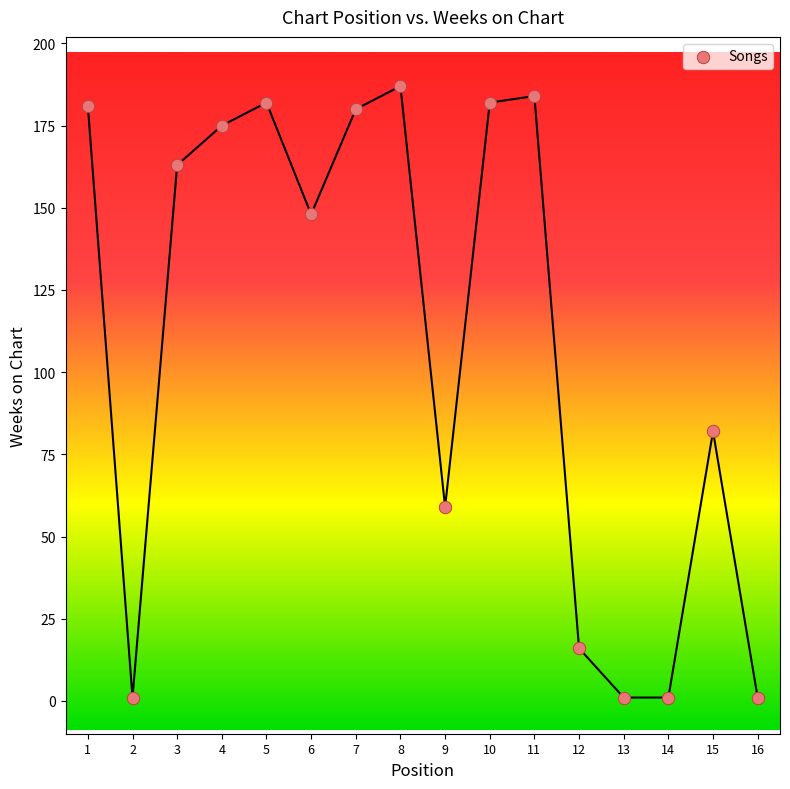

What is the range of X values (max minus min)?

15